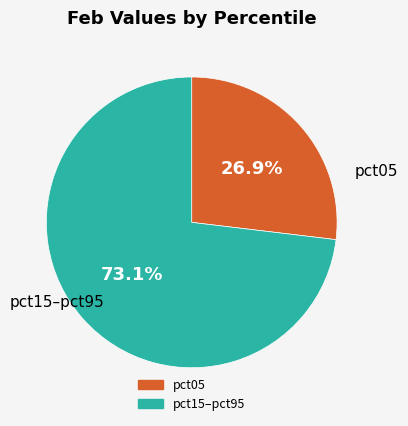

How many slices are in this pie chart?

2